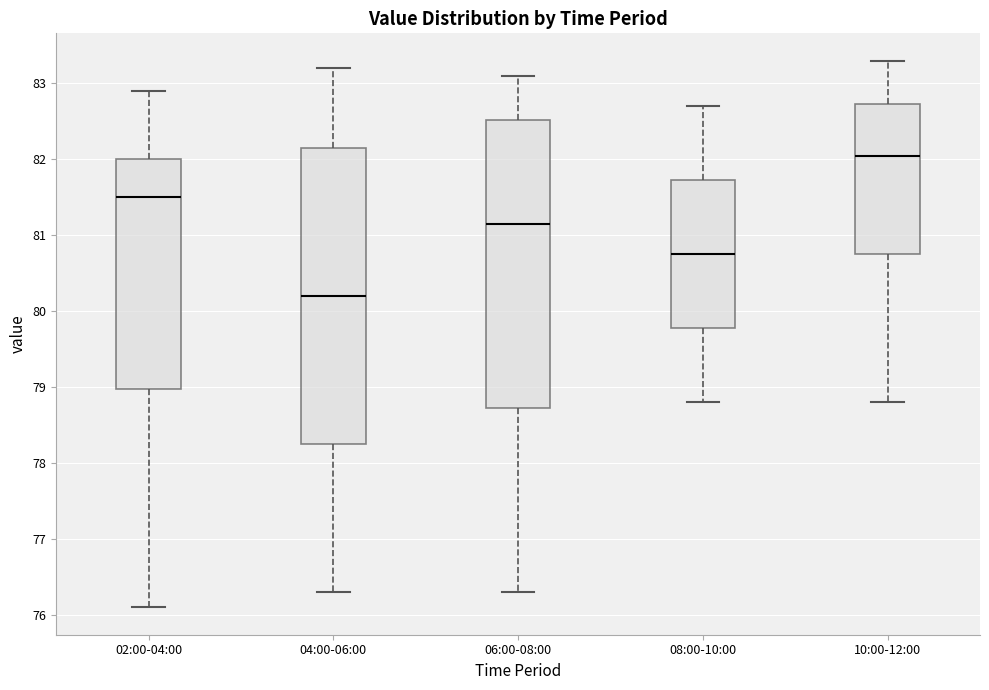

Where does the upper whisker of the box for 06:00-08:00 end on the y-axis? The values are not printed on the chart, so give them approximately, as read against the axis.

83.1